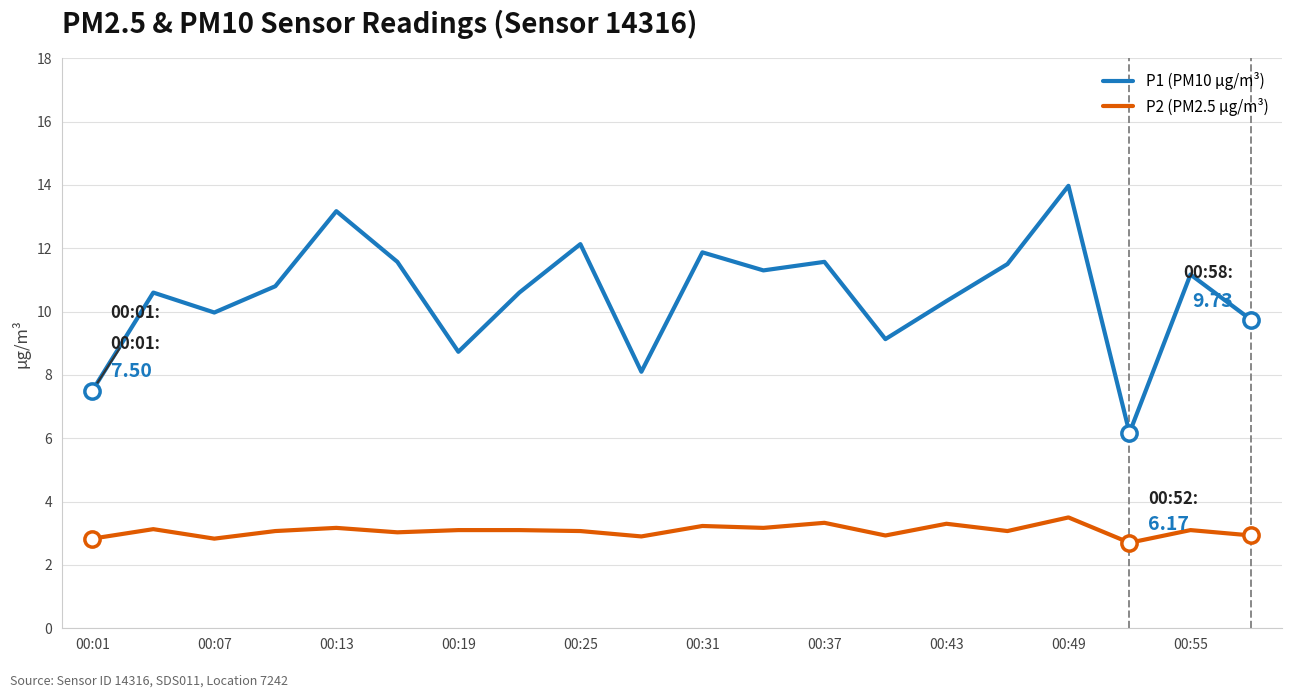

What is the greatest value displayed?

14.0